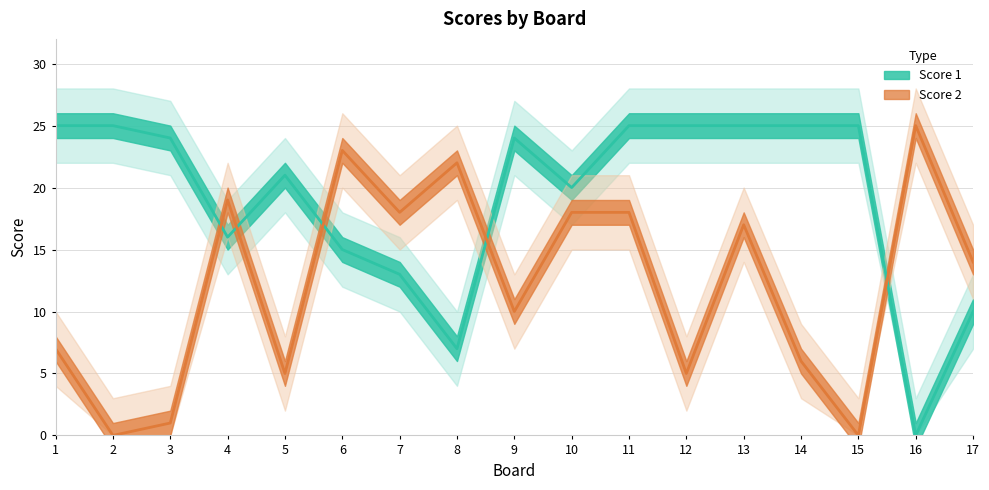

How many intersections are there between Score 2 and Score 1?

5